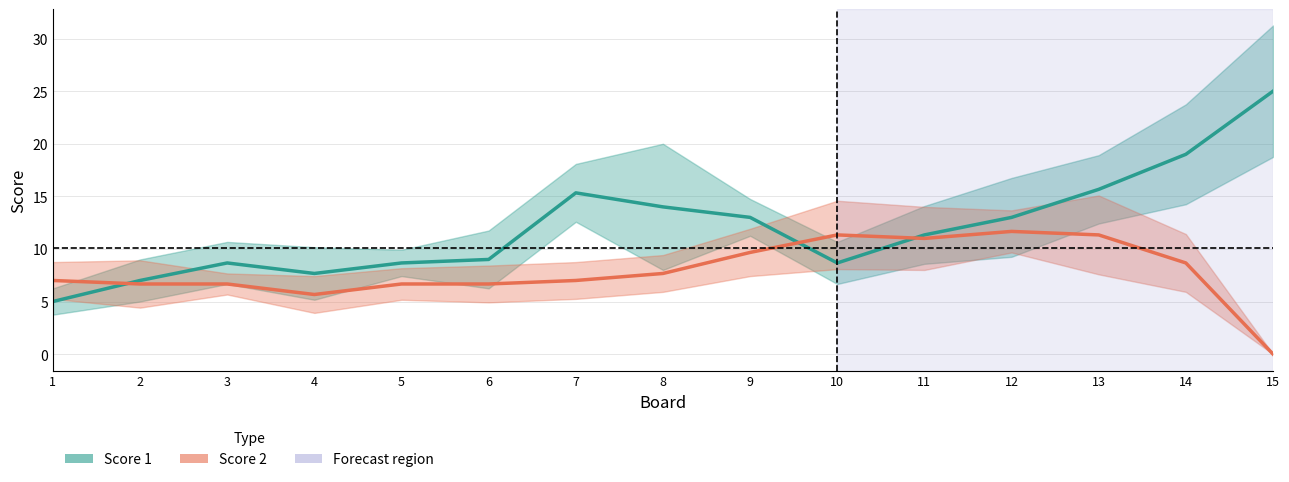

After their last crossing, which series has the higher values: Score 1 or Score 2?

Score 1